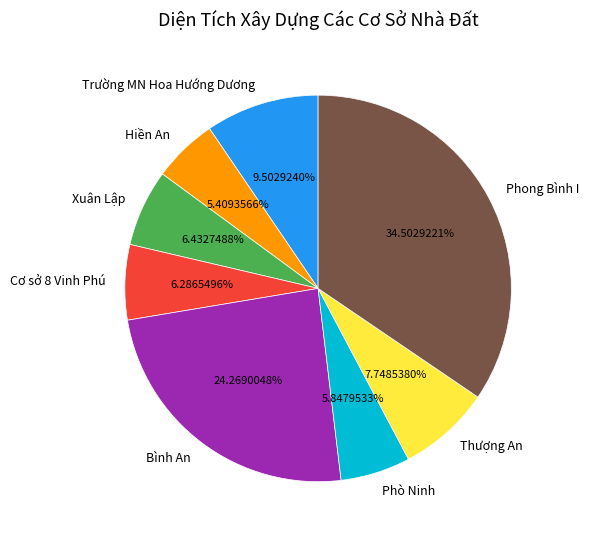

Count the number of slices in the pie.

8